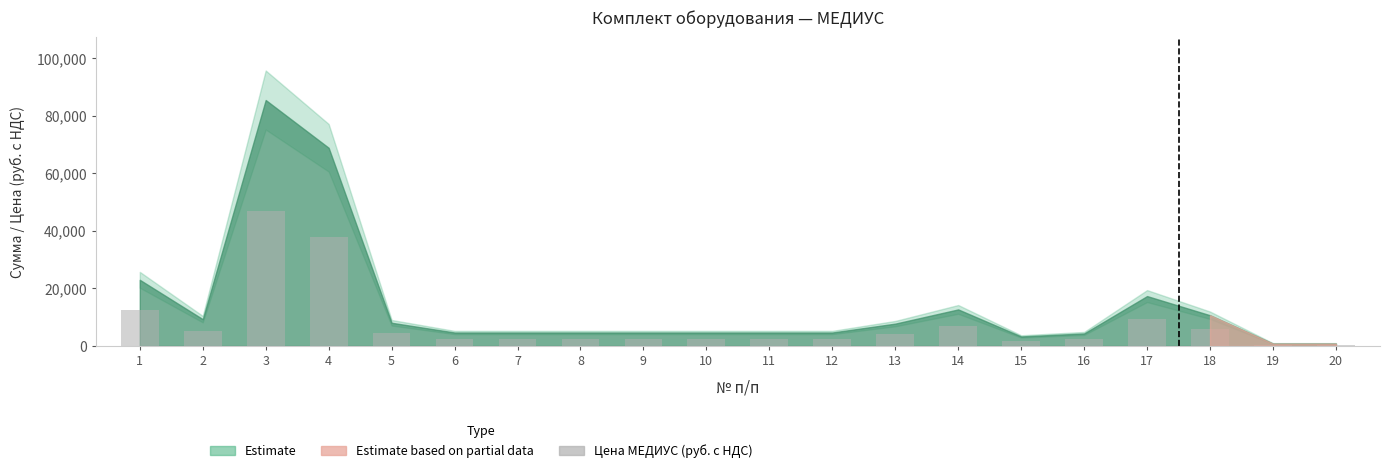

What is the sum of all values?

156962.9